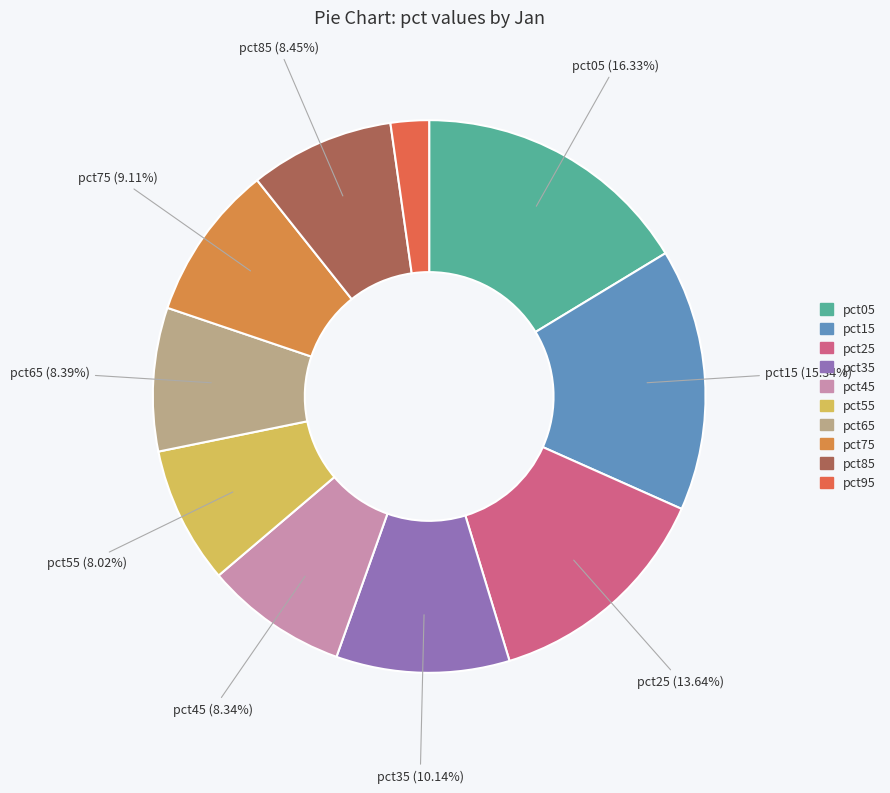

Rank the categories by value from highest to lowest.

pct05, pct15, pct25, pct35, pct75, pct85, pct65, pct45, pct55, pct95